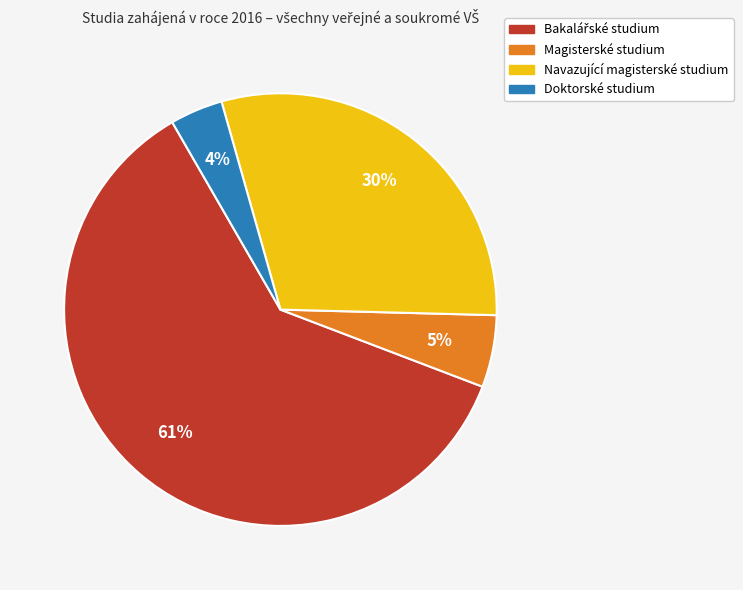

Between Doktorské studium and Navazující magisterské studium, which is larger?

Navazující magisterské studium